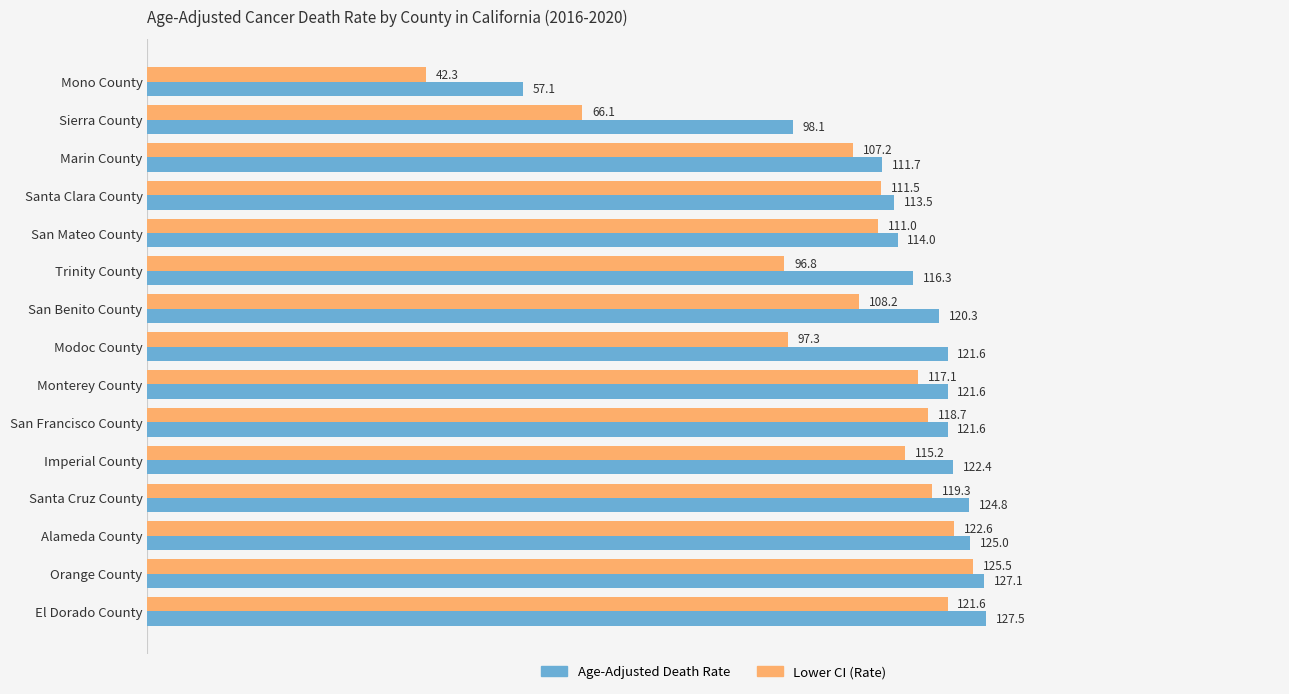

The Age-Adjusted Death Rate series shows 113.5 at Santa Clara County. True or false?

True